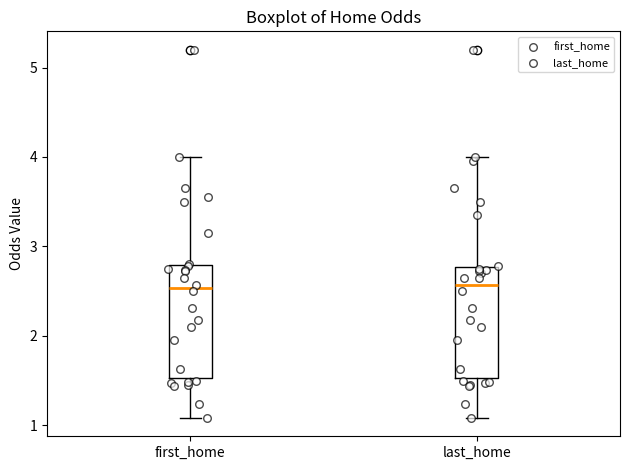

Reading left to right, transcribe this box plot: for each box, give where its median line is, the range the box spans, and where its two whiskers end, as read against the y-axis. The values are not printed on the chart, so give them approximately, as read against the axis.

first_home: median 2.5, box 1.5 to 2.8, whiskers 1.1 to 4.0
last_home: median 2.6, box 1.5 to 2.8, whiskers 1.1 to 4.0